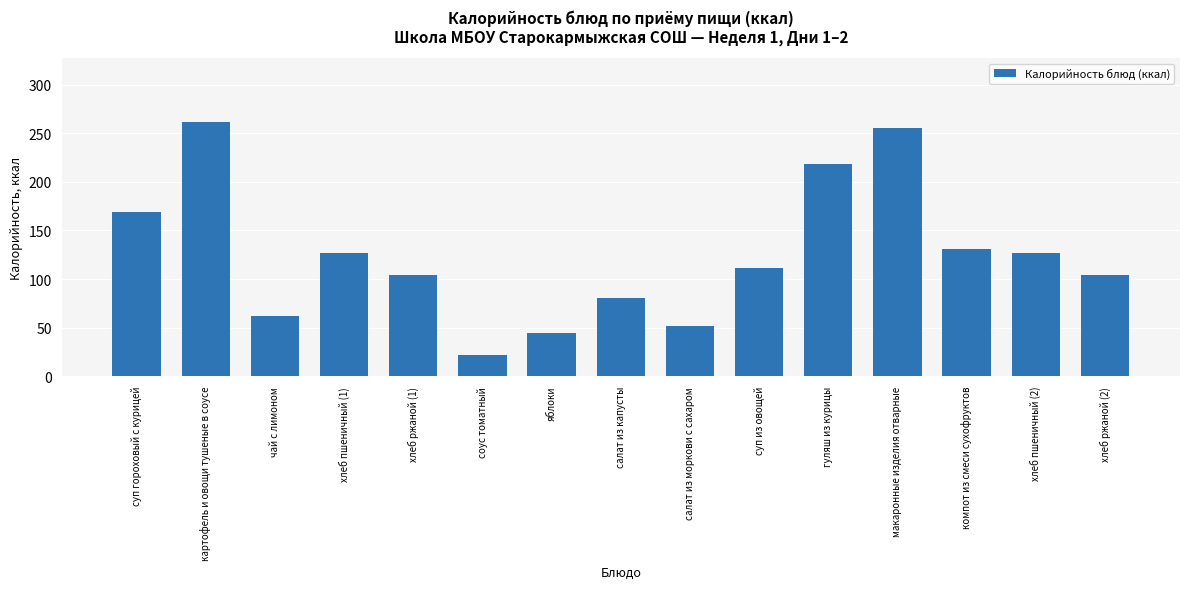

What is the sum of all values?

1868